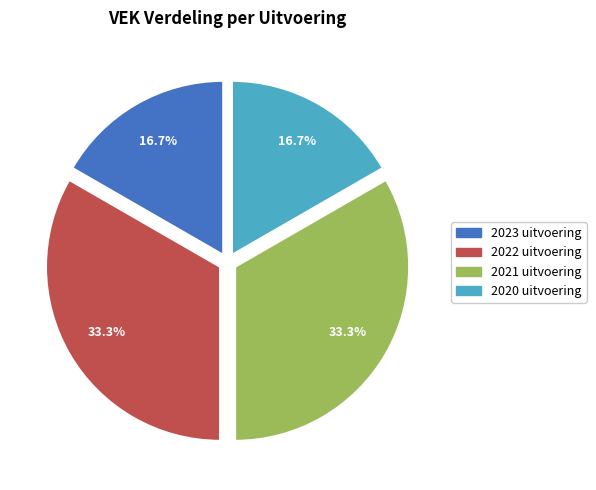

How many segments does this pie chart have?

4